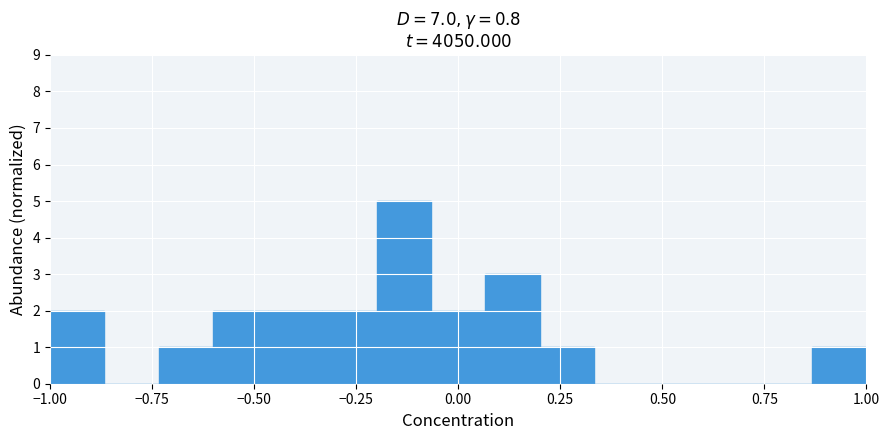

Read against the x-axis, roughly where is the centre of the tallest bar?

-0.15